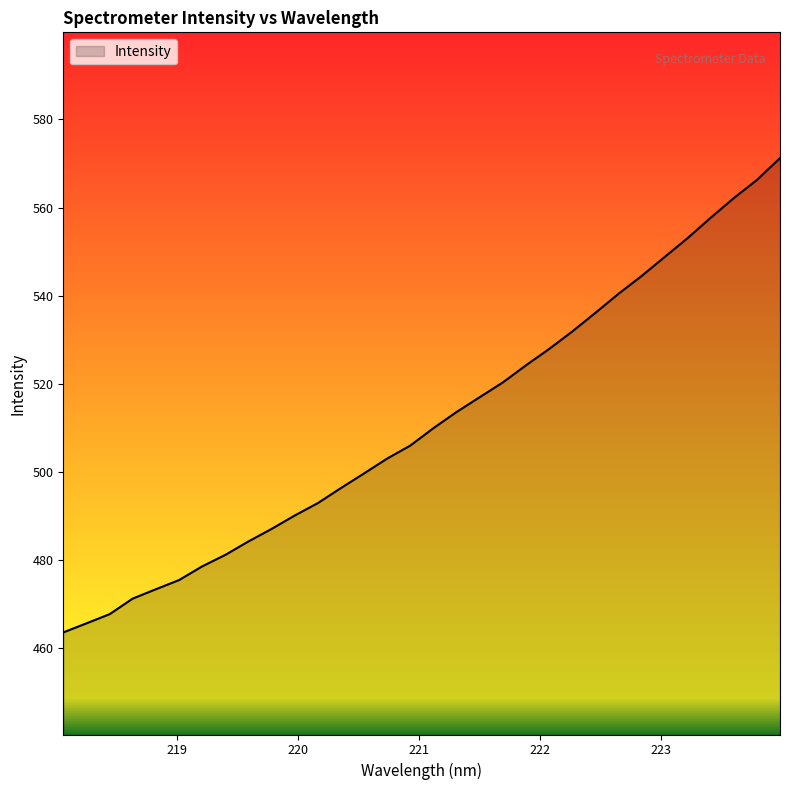

What is the maximum value shown in the chart?

571.2